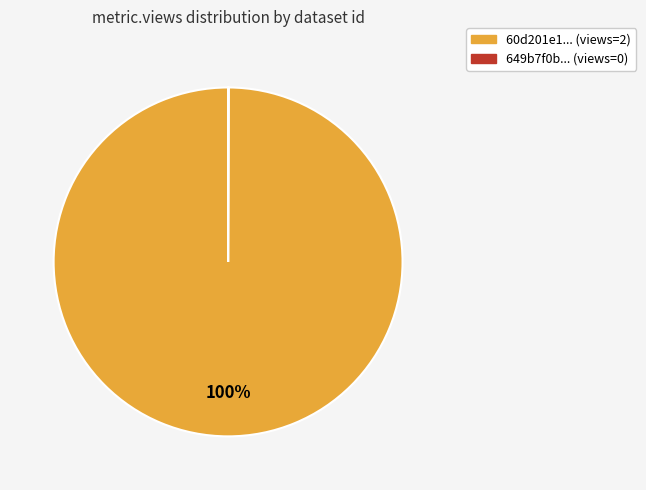

To the nearest percent, what percentage of the pie is 60d201e1... (views=2)?

100%